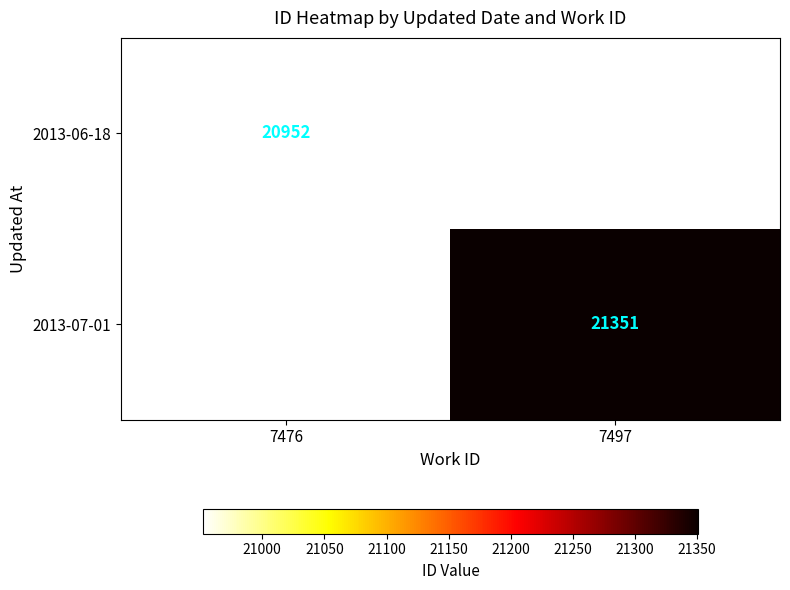

Which category has the highest value across all series?

7497